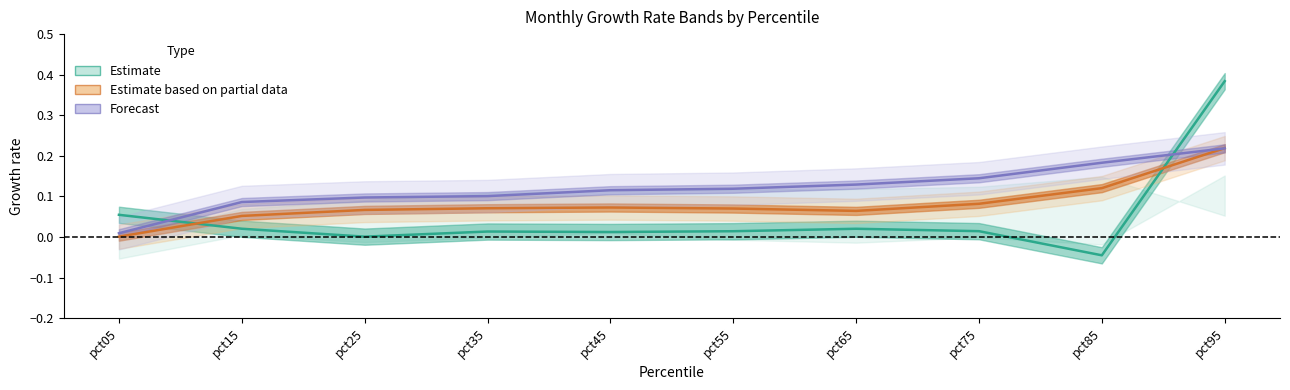

True or false: Estimate has a value of 0.0 at pct35.

False